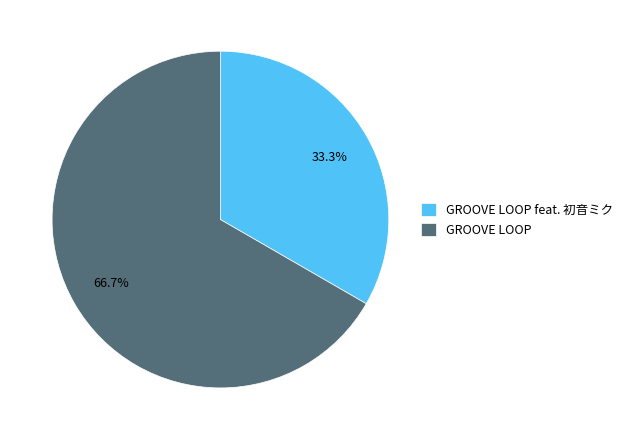

What is the largest slice in the pie chart?

GROOVE LOOP